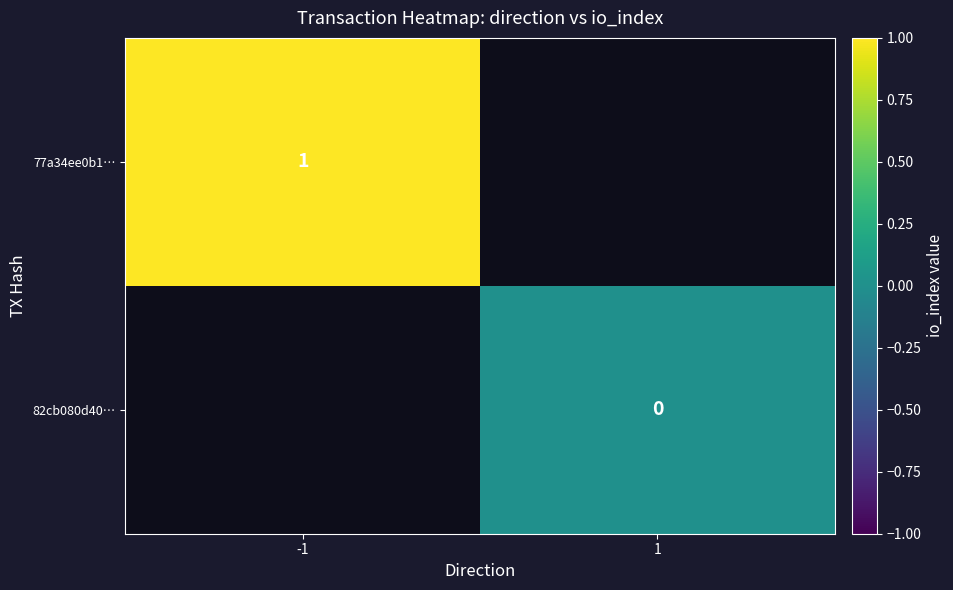

The 77a34ee0b1… series shows 1 at -1. True or false?

True